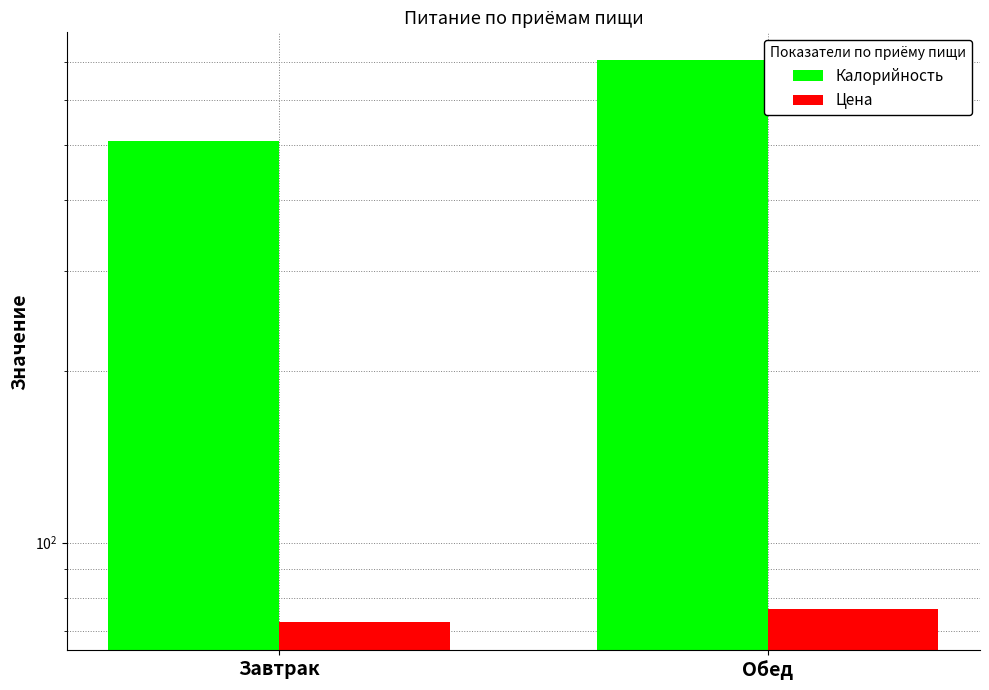

Where does the Цена series first go above 76?

Обед